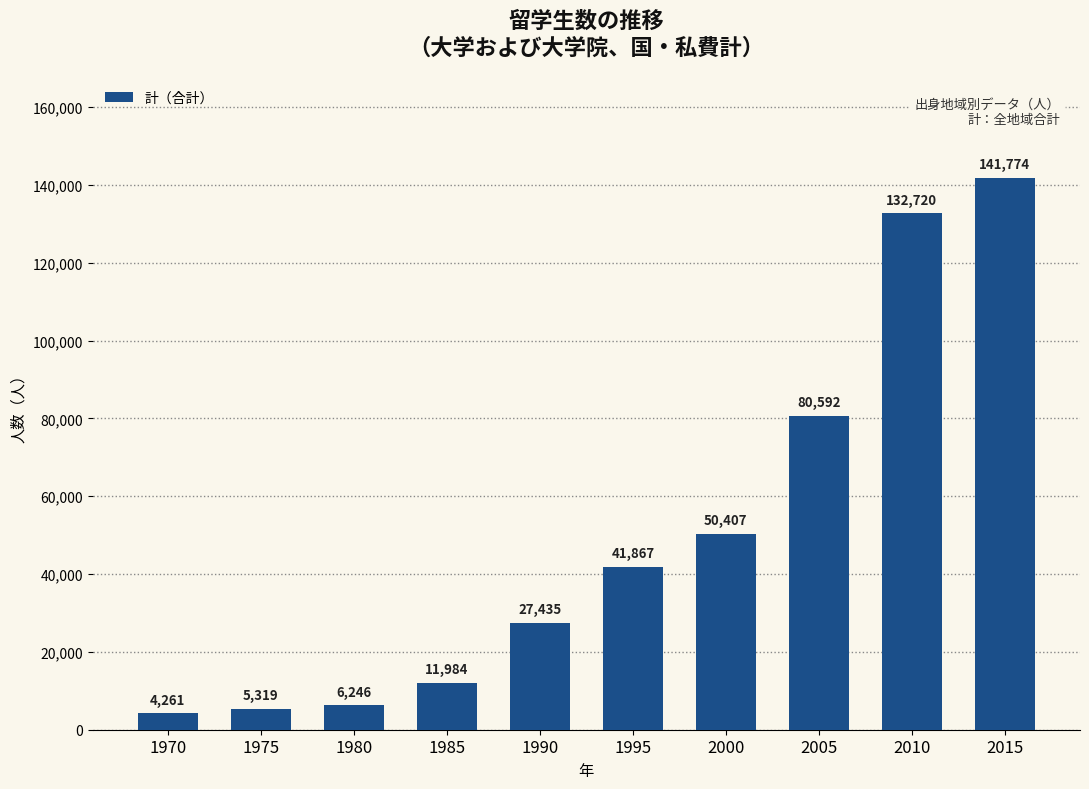

The chart shows a value of 28016 at 1995. True or false?

False